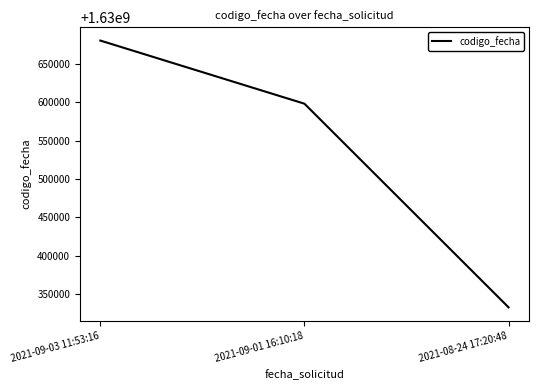

Rank the categories by value from highest to lowest.

2021-09-03 11:53:16, 2021-09-01 16:10:18, 2021-08-24 17:20:48